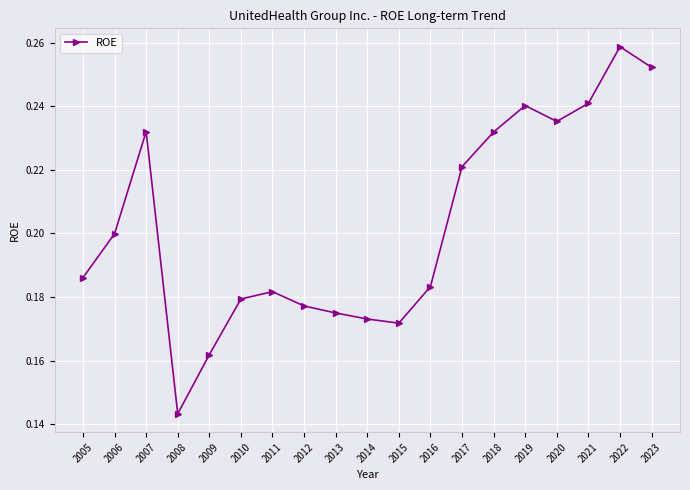

Is it true that the value at 2020 is 0.2?

True